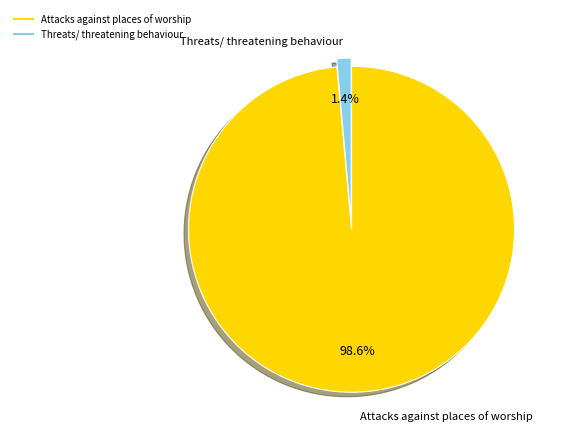

Combined, what portion of the pie is Threats/ threatening behaviour and Attacks against places of worship?

100.0%